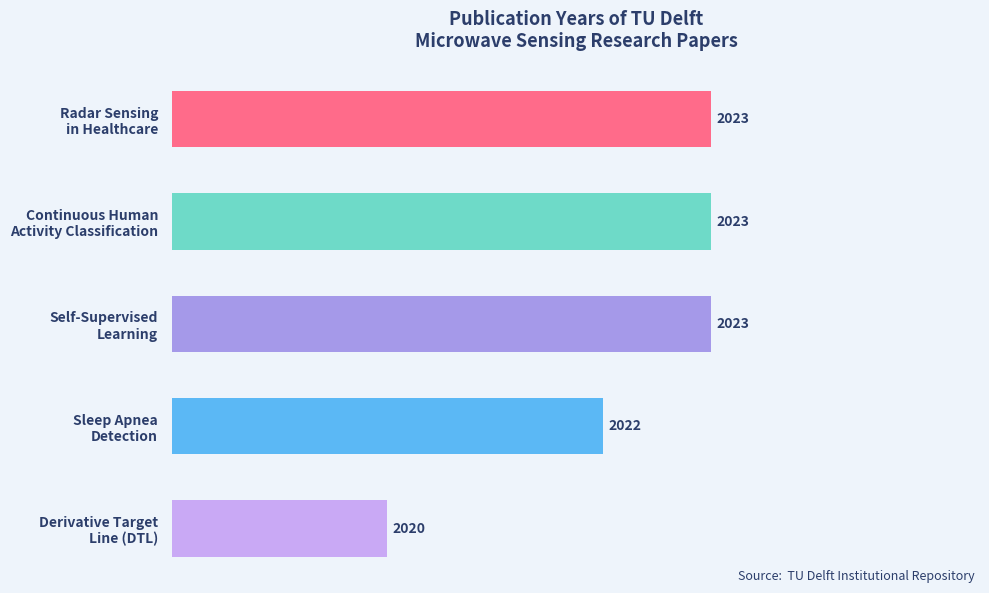

What is the difference between the maximum and second lowest values?

1